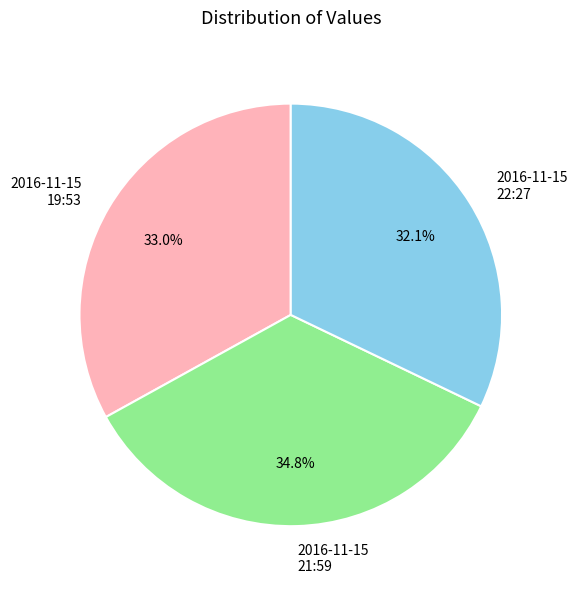

What percentage is NOT represented by 2016-11-15 21:59?

65.2%